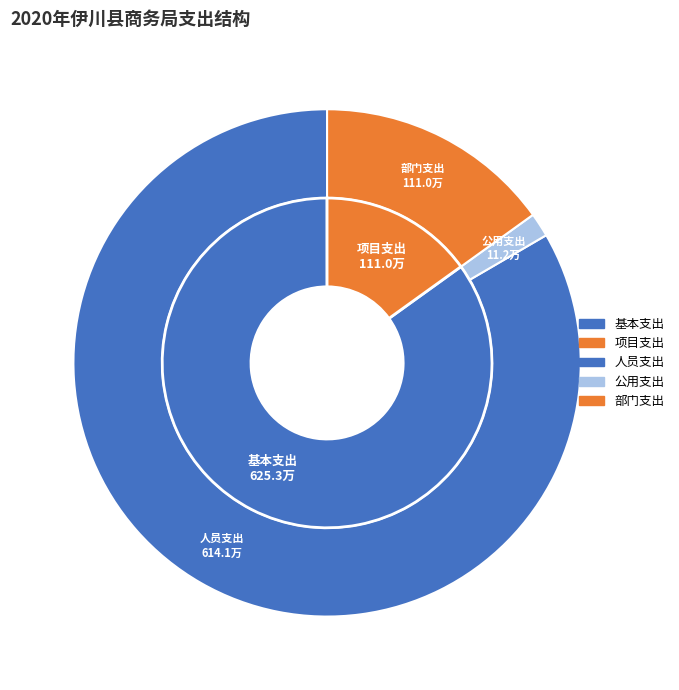

Which has a higher value, 公用支出 or 人员支出?

人员支出